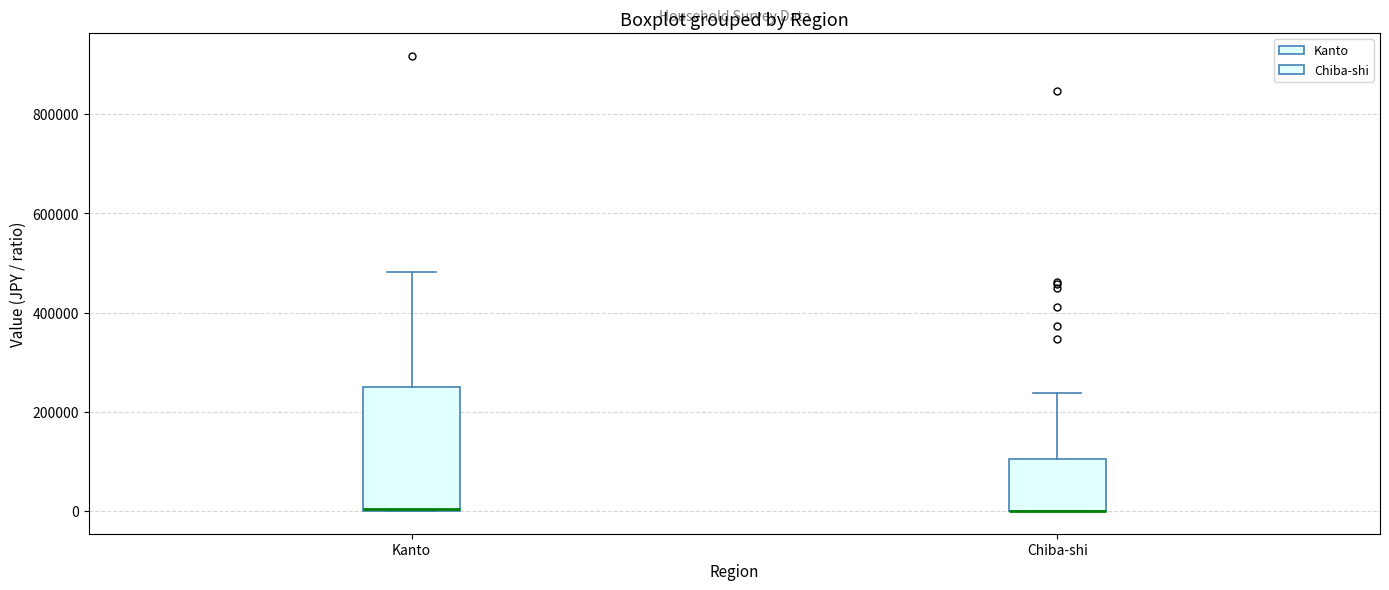

Comparing the boxes themselves (not the whiskers), which one is the tallest?

Kanto